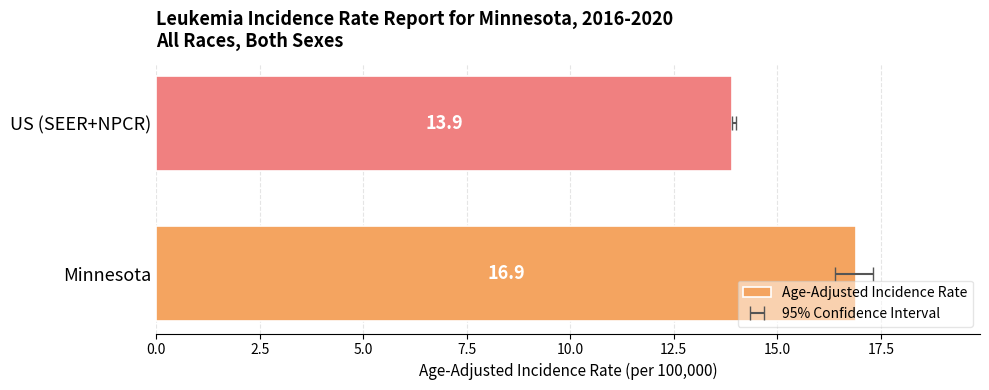

How many bars are there in total?

2